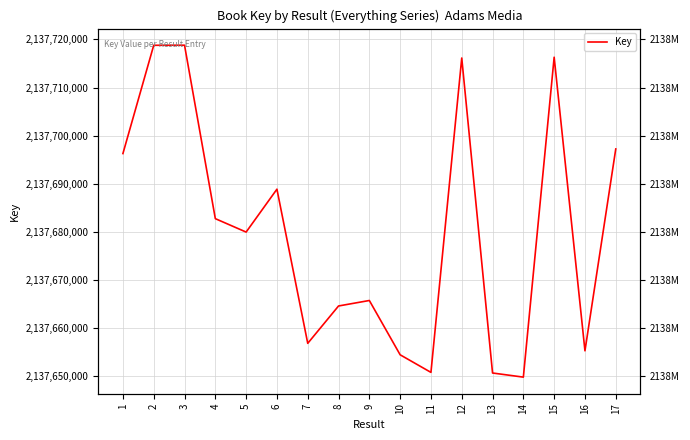

Which category has the lowest value across all series?

14